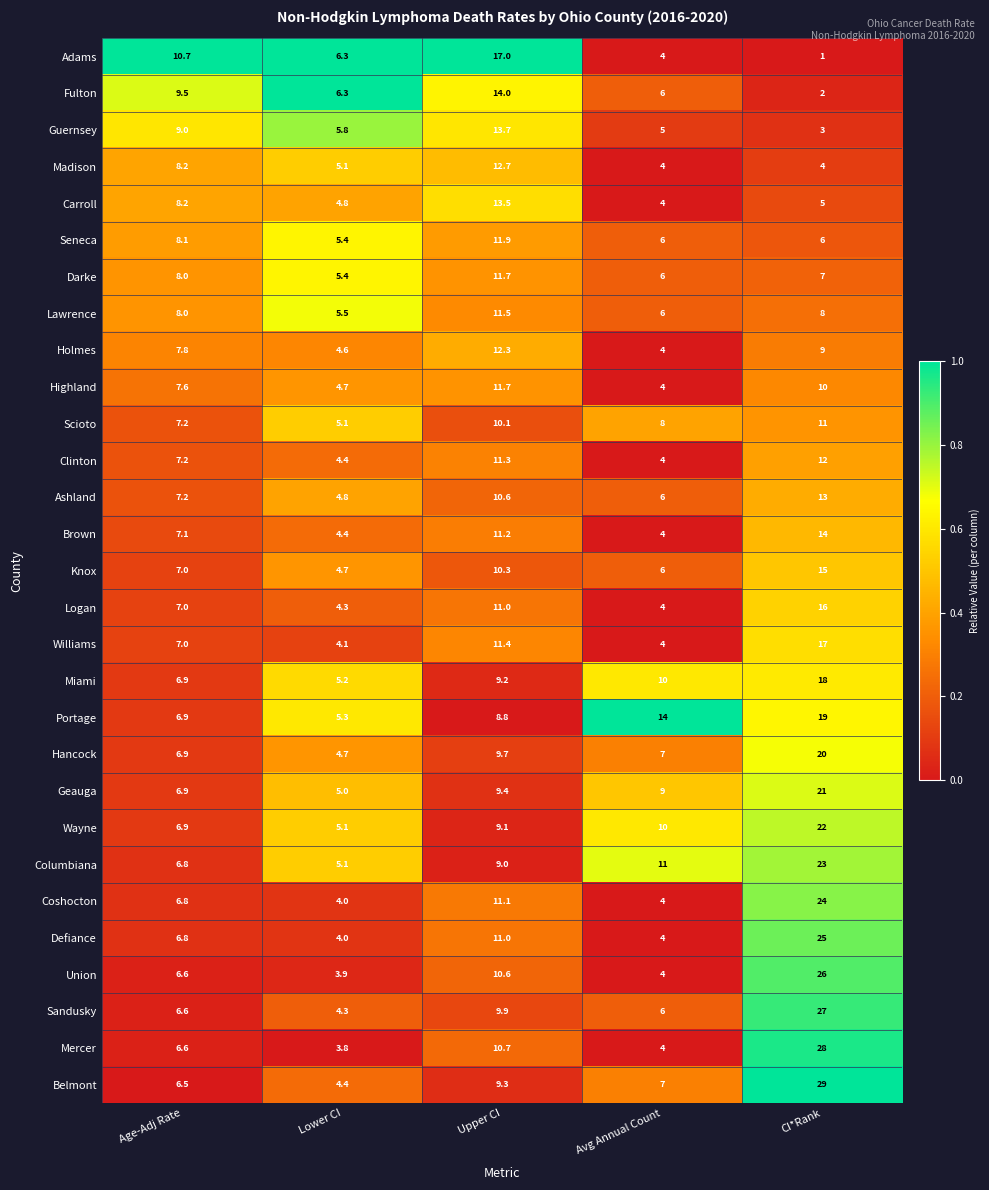

What is the difference between the maximum and second lowest values in the Coshocton series?

20.0